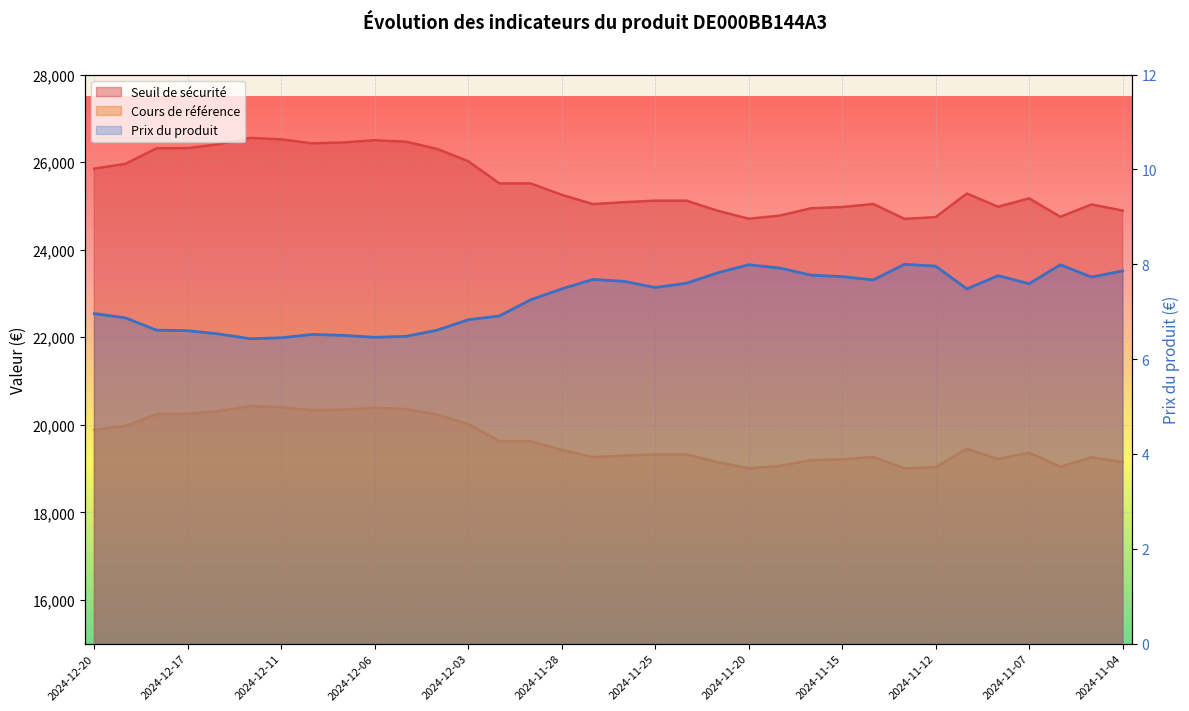

Rank the categories by Seuil de sécurité value from lowest to highest.

2024-11-13, 2024-11-20, 2024-11-12, 2024-11-06, 2024-11-19, 2024-11-21, 2024-11-04, 2024-11-18, 2024-11-15, 2024-11-08, 2024-11-05, 2024-11-27, 2024-11-14, 2024-11-26, 2024-11-25, 2024-11-22, 2024-11-07, 2024-11-28, 2024-11-11, 2024-12-02, 2024-11-29, 2024-12-20, 2024-12-19, 2024-12-03, 2024-12-04, 2024-12-18, 2024-12-17, 2024-12-16, 2024-12-10, 2024-12-09, 2024-12-05, 2024-12-06, 2024-12-11, 2024-12-12